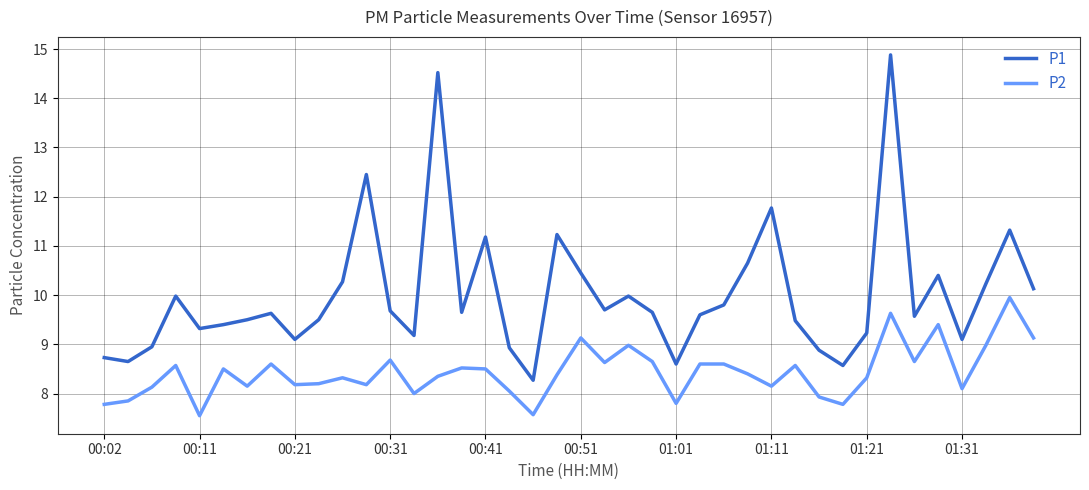

Which series has the largest total across all categories?

P1